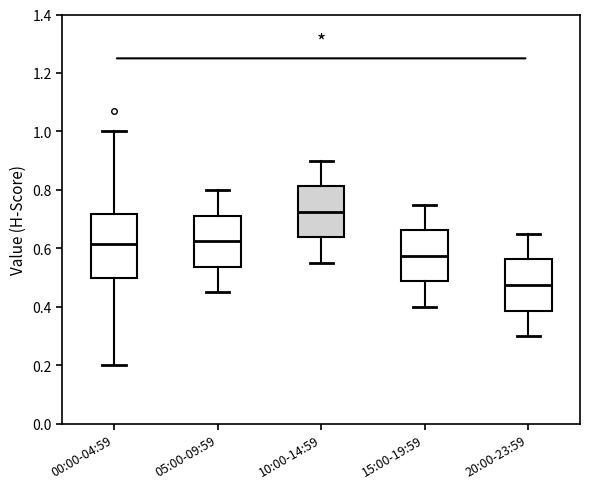

Reading left to right, read every box against the y-axis: the position of its median line, the range the box covers, and the ends of its whiskers. The values are not printed on the chart, so give them approximately, as read against the axis.

00:00-04:59: median 0.62, box 0.50 to 0.72, whiskers 0.20 to 1.00
05:00-09:59: median 0.62, box 0.54 to 0.72, whiskers 0.46 to 0.80
10:00-14:59: median 0.72, box 0.64 to 0.82, whiskers 0.56 to 0.90
15:00-19:59: median 0.58, box 0.48 to 0.66, whiskers 0.40 to 0.76
20:00-23:59: median 0.48, box 0.38 to 0.56, whiskers 0.30 to 0.66